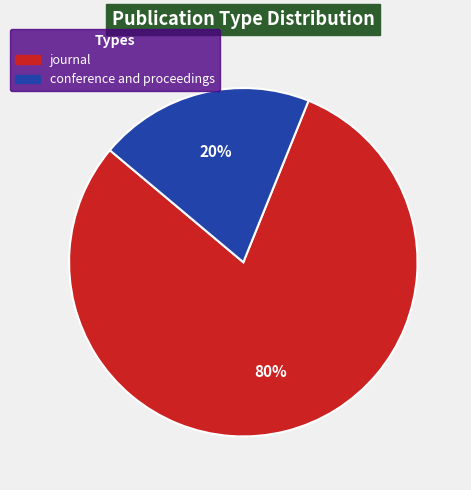

Which has a higher value, conference and proceedings or journal?

journal